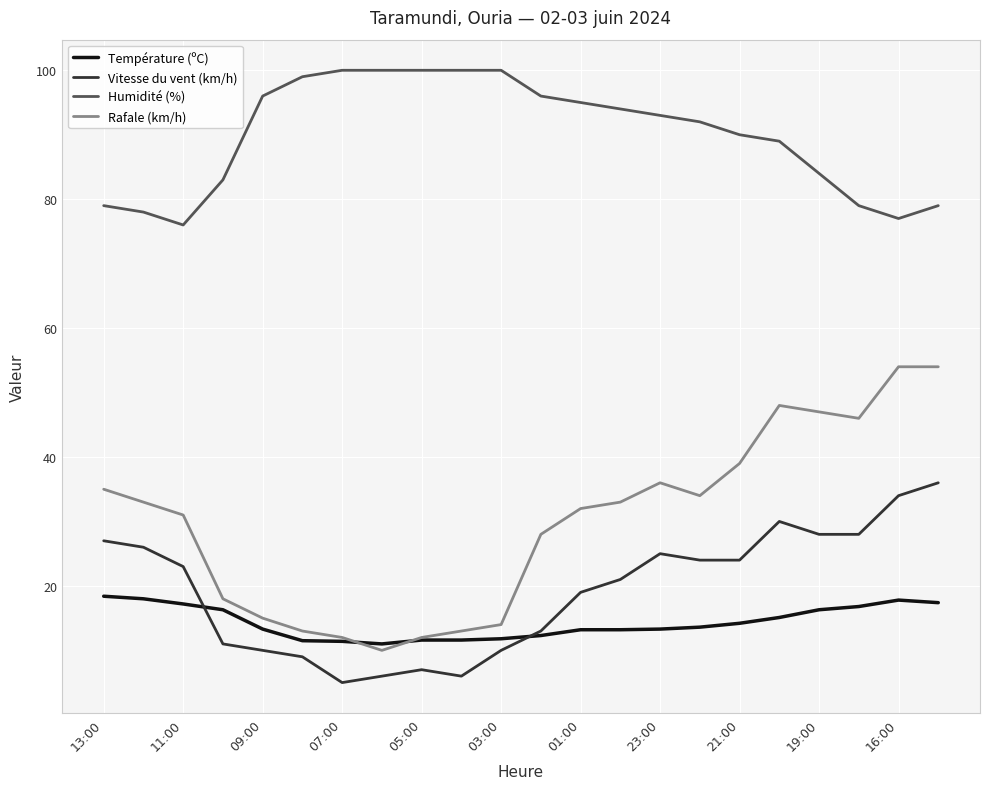

Which series has the widest spread of values?

Rafale (km/h)